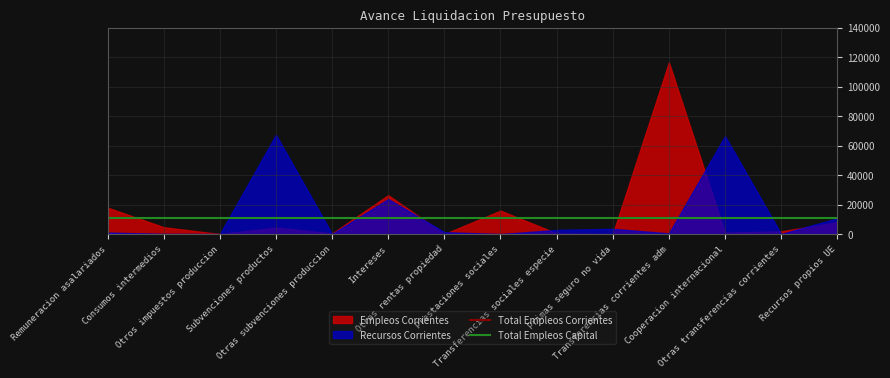

Between Remuneracion asalariados and Consumos intermedios, which series saw the biggest shift?

Empleos Corrientes